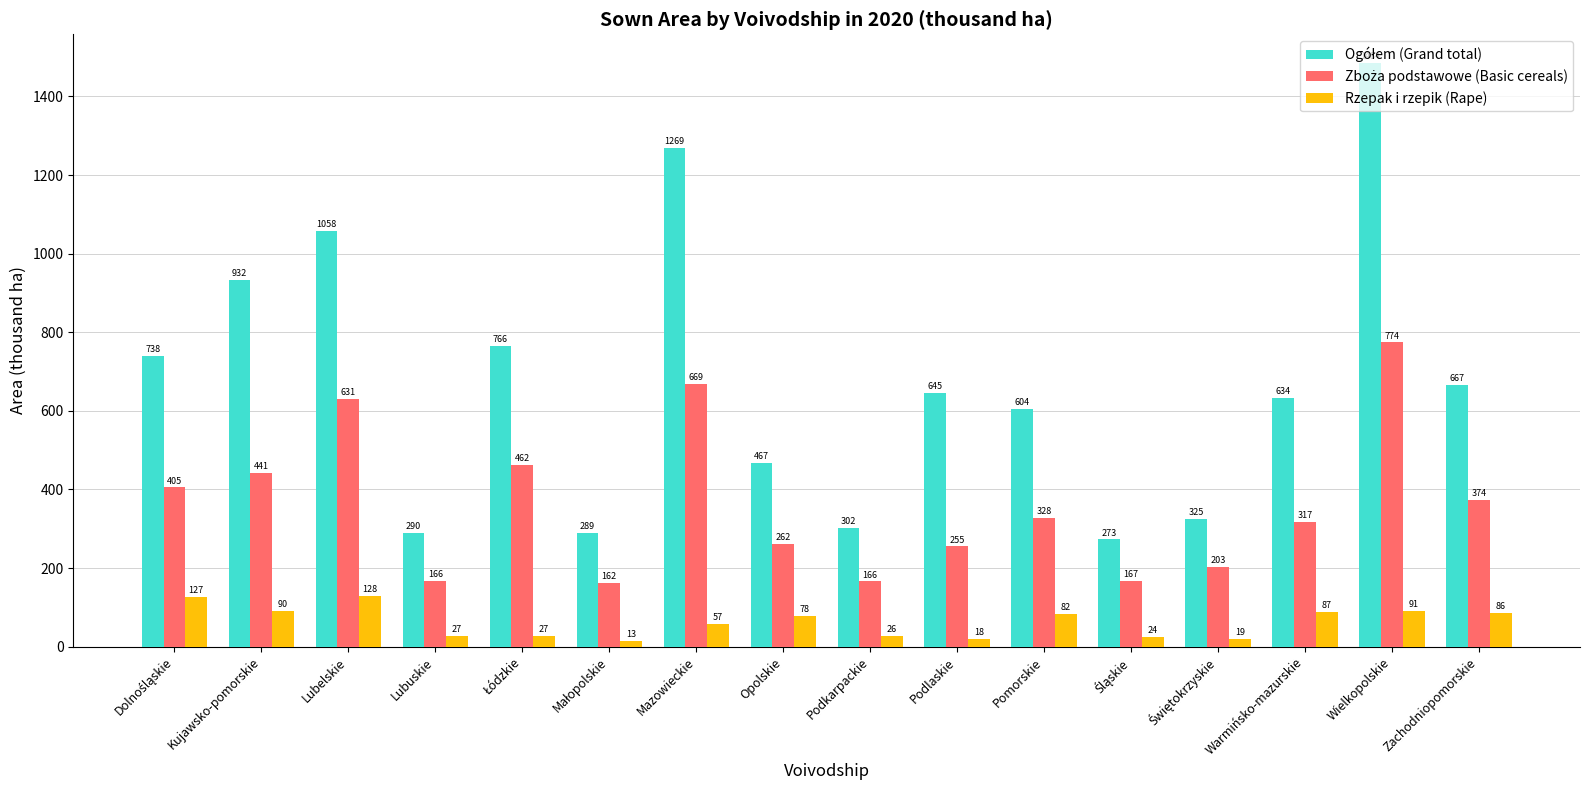

Which category has the highest value in the Rzepak i rzepik (Rape) series?

Lubelskie